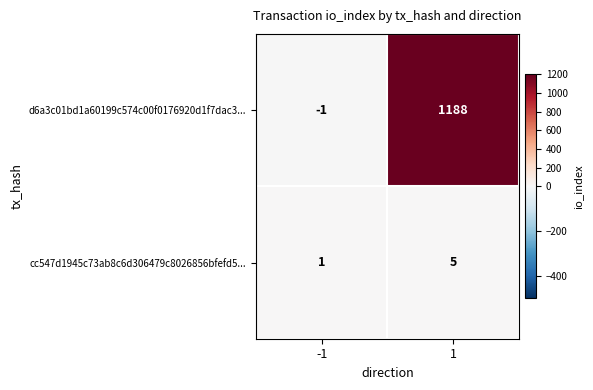

What is the difference between the maximum and minimum values in the cc547d1945c73ab8c6d306479c8026856bfefd5... series?

4